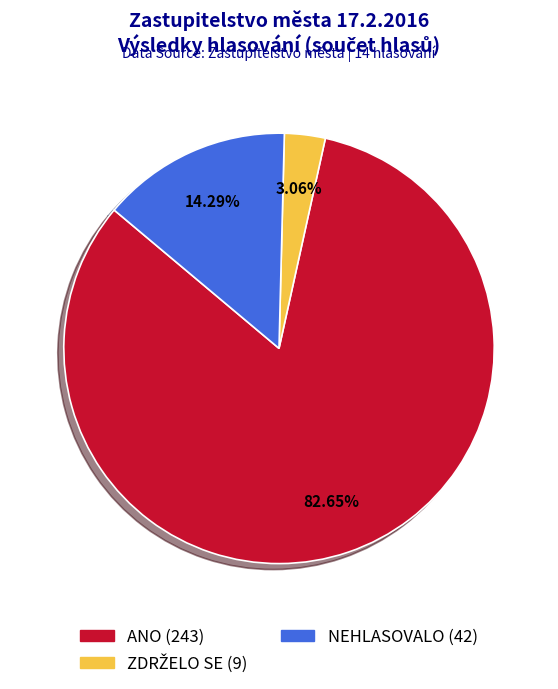

Is there a majority slice in this chart?

Yes